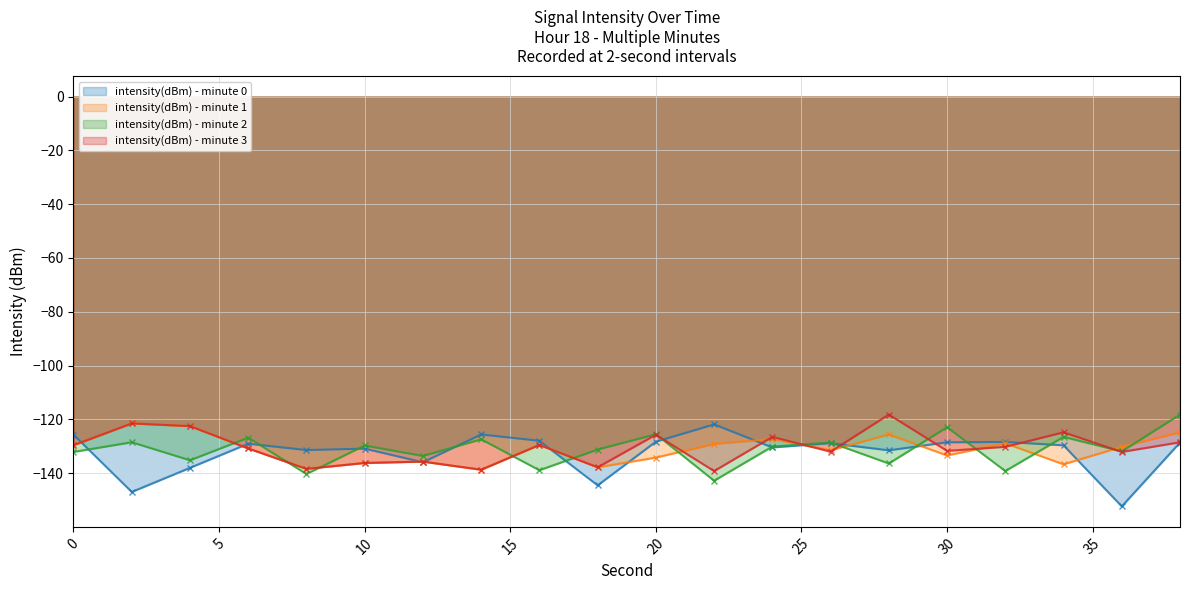

Reading left to right, transcribe all the data shown in this chart.

intensity(dBm) - minute 0: 0=-125.7	2=-147.0	4=-138.0	6=-129.0	8=-131.4	10=-130.9	12=-135.9	14=-125.6	16=-127.9	18=-144.5	20=-128.3	22=-121.9	24=-130.4	26=-128.9	28=-131.5	30=-128.5	32=-128.4	34=-129.6	36=-152.3	38=-128.6
intensity(dBm) - minute 1: 0=-129.6	2=-121.5	4=-122.5	6=-130.8	8=-138.4	10=-136.2	12=-135.7	14=-138.7	16=-129.5	18=-137.8	20=-134.2	22=-129.1	24=-127.3	26=-131.5	28=-125.6	30=-133.4	32=-128.9	34=-136.7	36=-130.2	38=-124.8
intensity(dBm) - minute 2: 0=-132.1	2=-128.5	4=-135.2	6=-126.8	8=-140.3	10=-129.7	12=-133.6	14=-127.4	16=-138.9	18=-131.2	20=-125.5	22=-142.8	24=-130.1	26=-128.6	28=-136.4	30=-122.9	32=-139.2	34=-126.5	36=-131.9	38=-118.2
intensity(dBm) - minute 3: 0=-129.6	2=-121.5	4=-122.5	6=-130.8	8=-138.4	10=-136.2	12=-135.7	14=-138.7	16=-129.5	18=-137.8	20=-125.7	22=-139.2	24=-126.5	26=-132.0	28=-118.2	30=-131.7	32=-130.2	34=-124.8	36=-132.1	38=-128.5